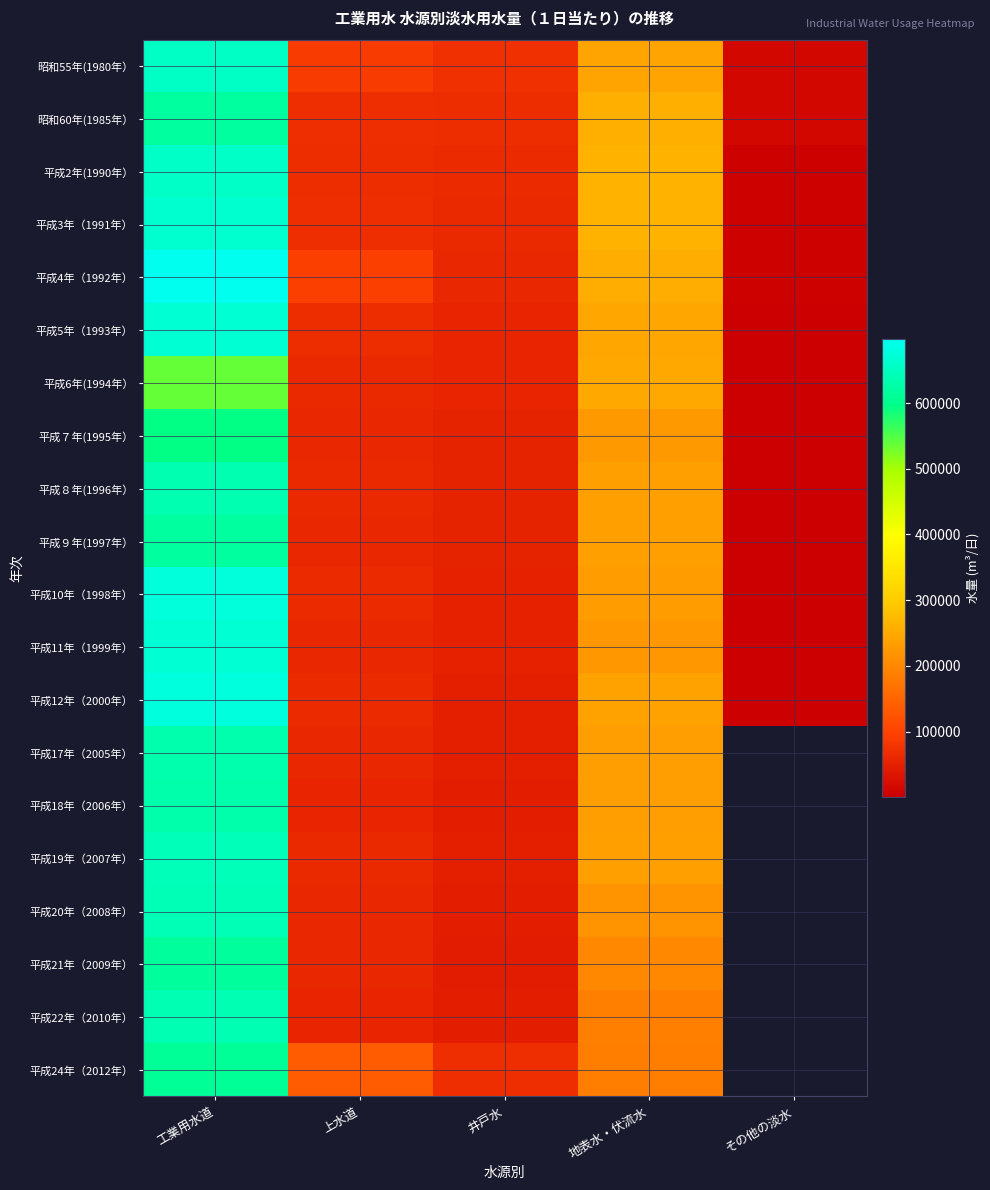

What is the difference between the highest and lowest values at 井戸水?

29844.0